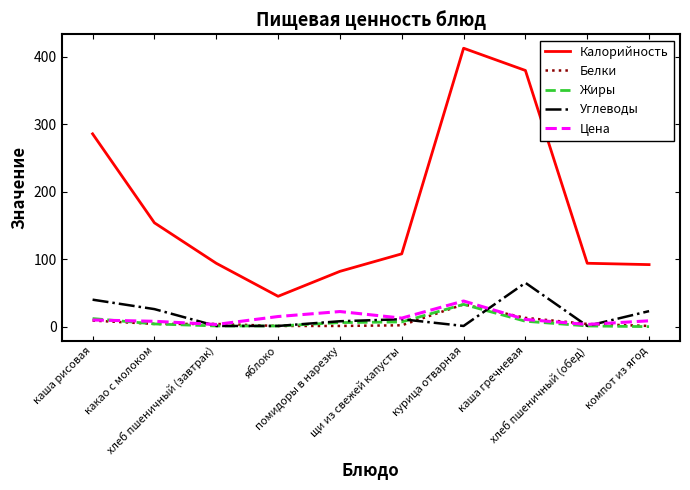

Is it true that Калорийность equals 45.0 at яблоко?

True